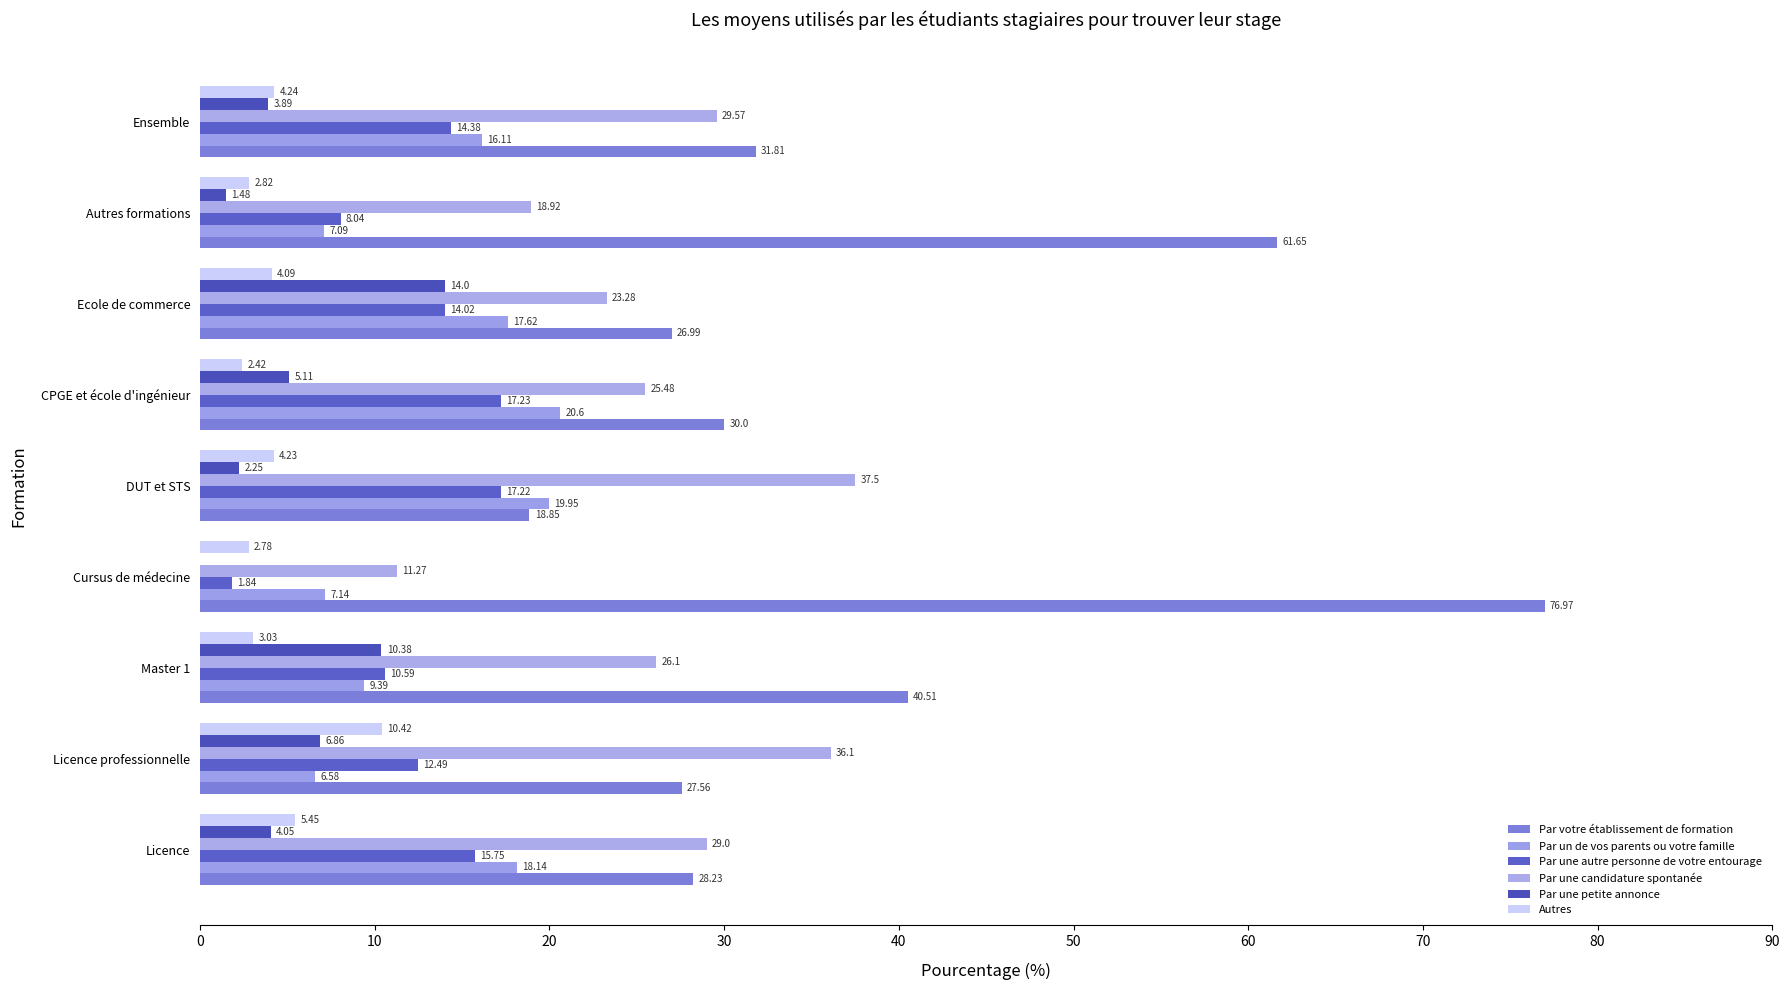

How many categories are shown in the chart?

9